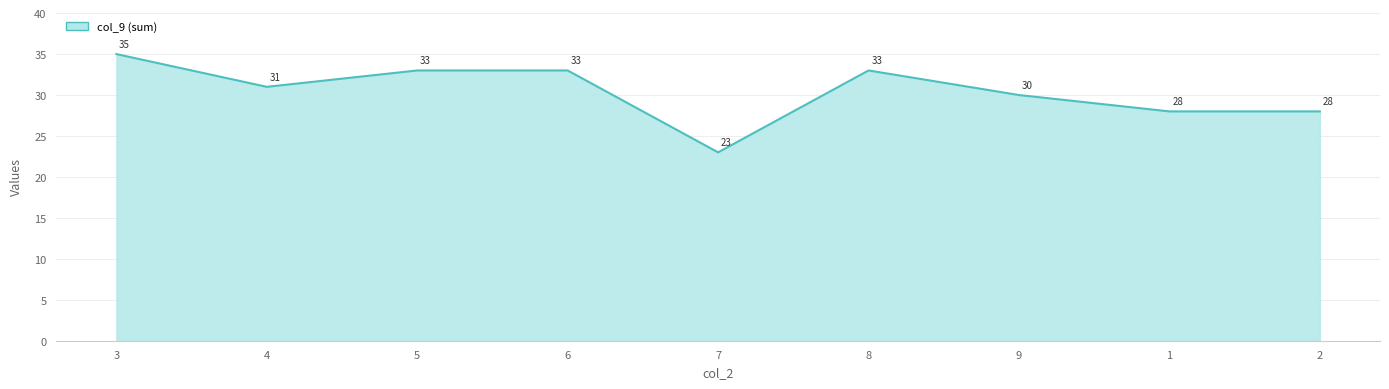

What is the difference between the values at 7 and 1?

5